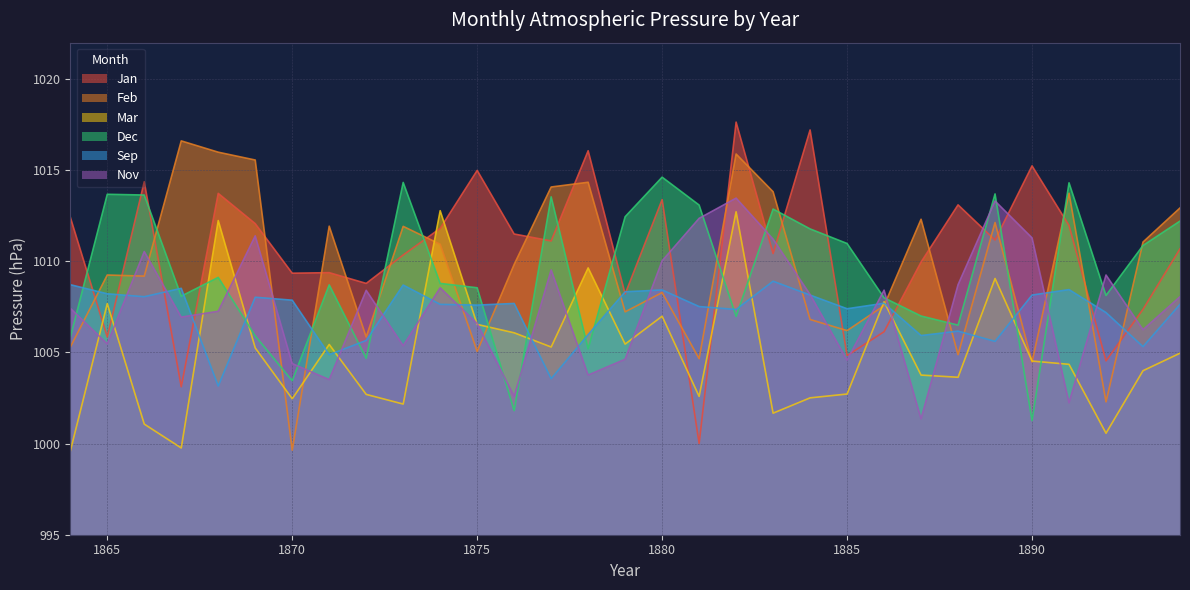

Read the Mar value at 1866.

1001.1